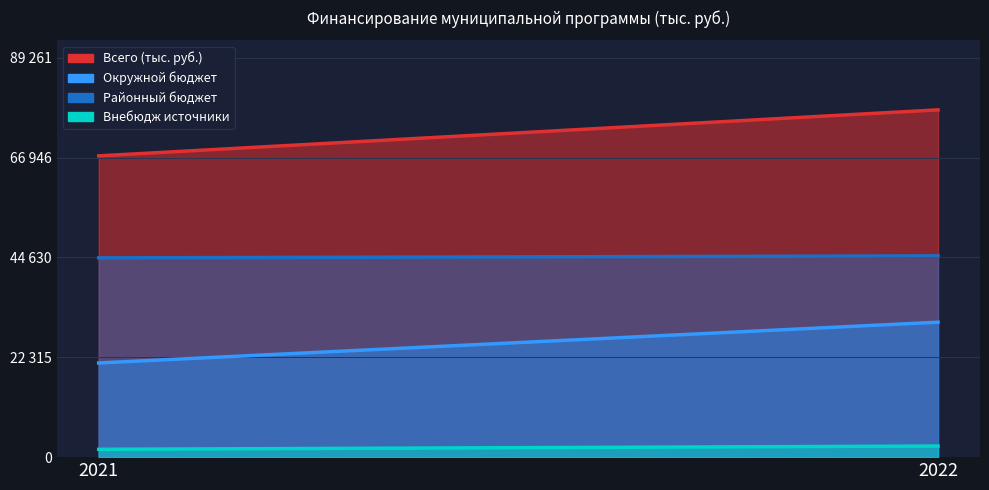

What is the approximate value of Окружной бюджет at 2021?

21047.2